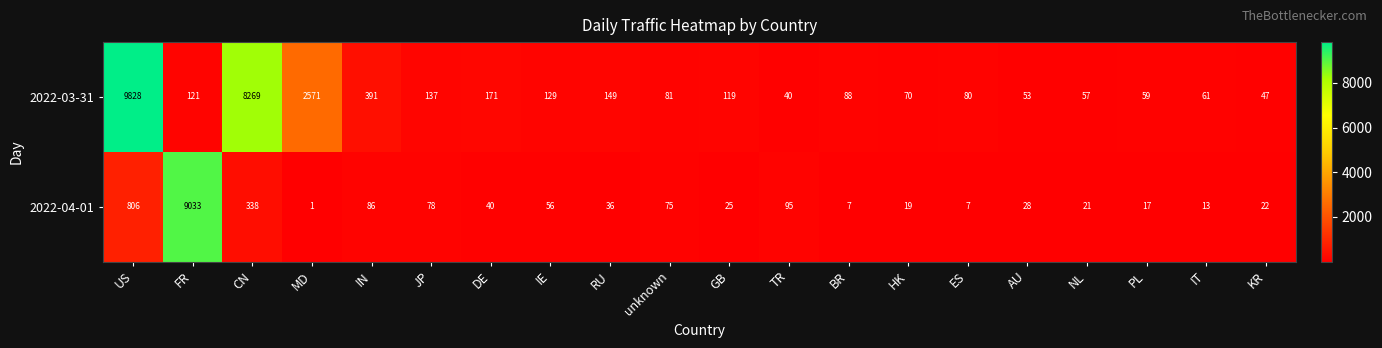

How many categories are shown in the chart?

20